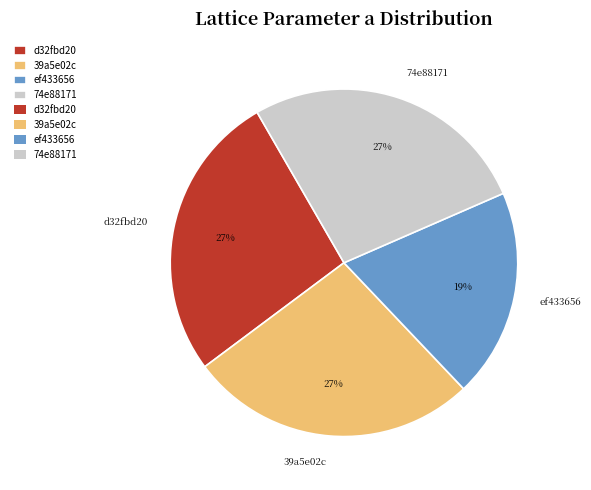

Does any single category account for the majority?

No